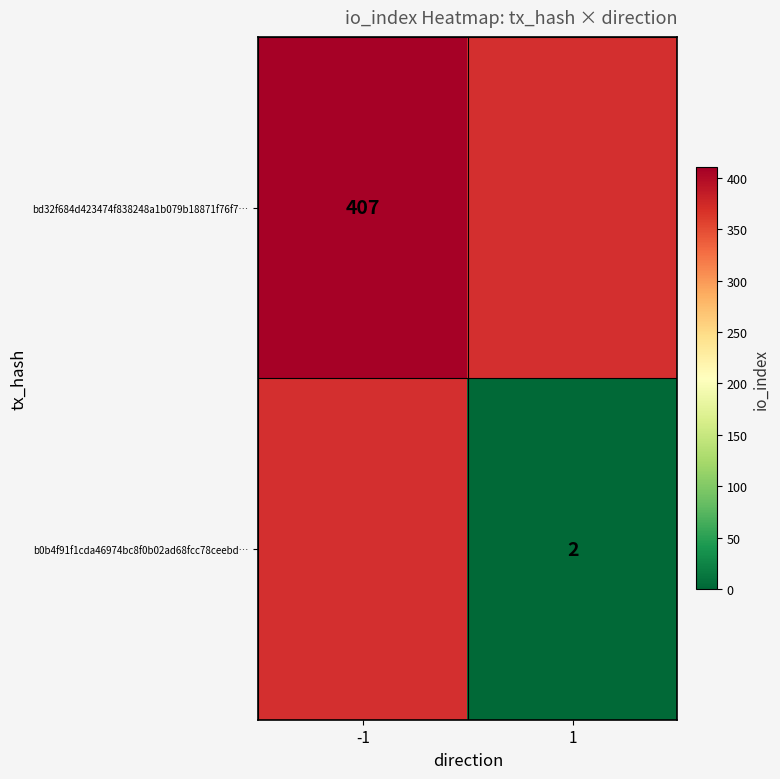

The b0b4f91f1cda46974bc8f0b02ad68fcc78ceebd… series shows 0.4 at 1. True or false?

False